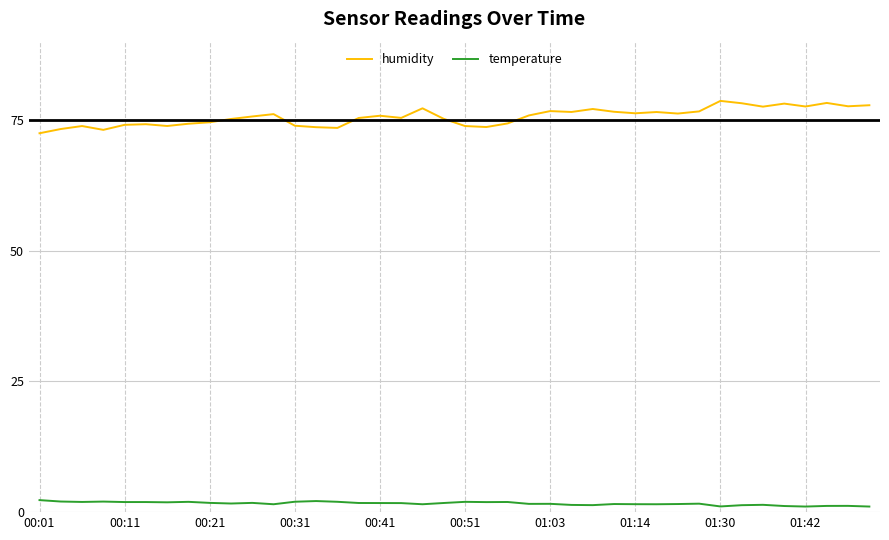

What is the difference between the maximum and minimum values in the humidity series?

6.2